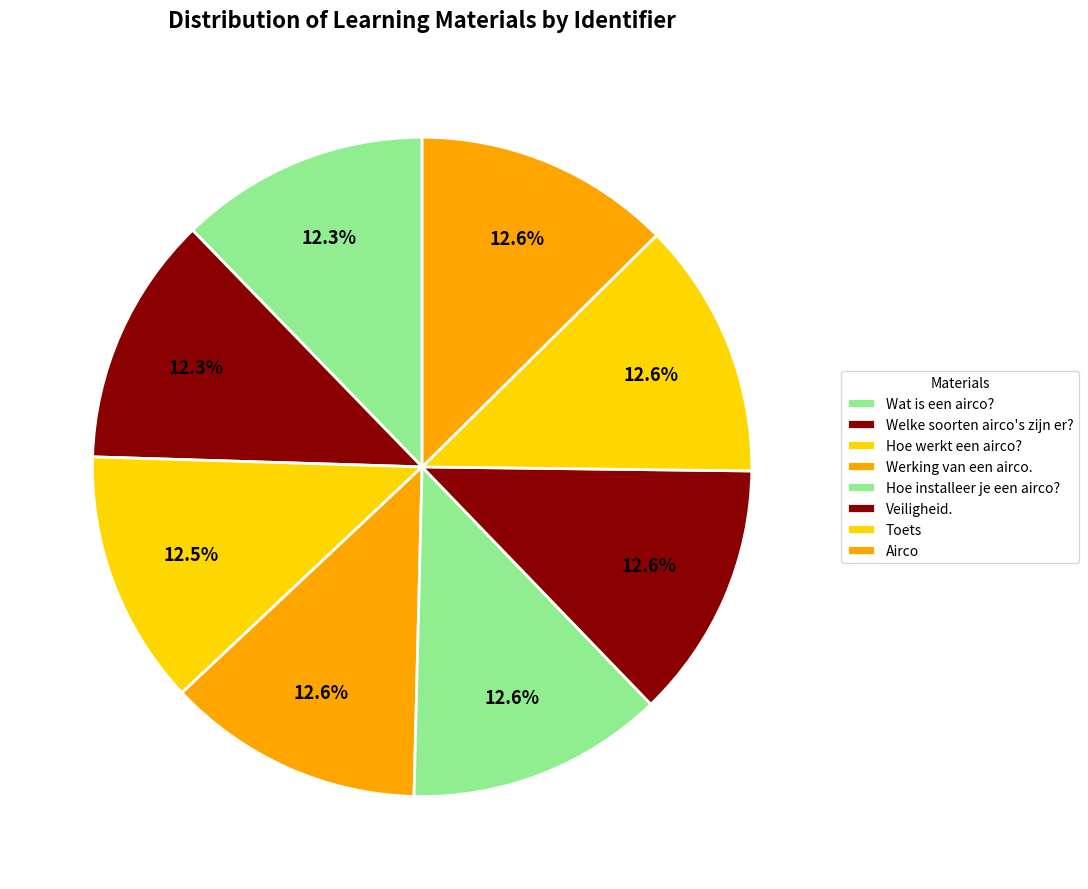

Is Hoe installeer je een airco? the majority of the pie?

No